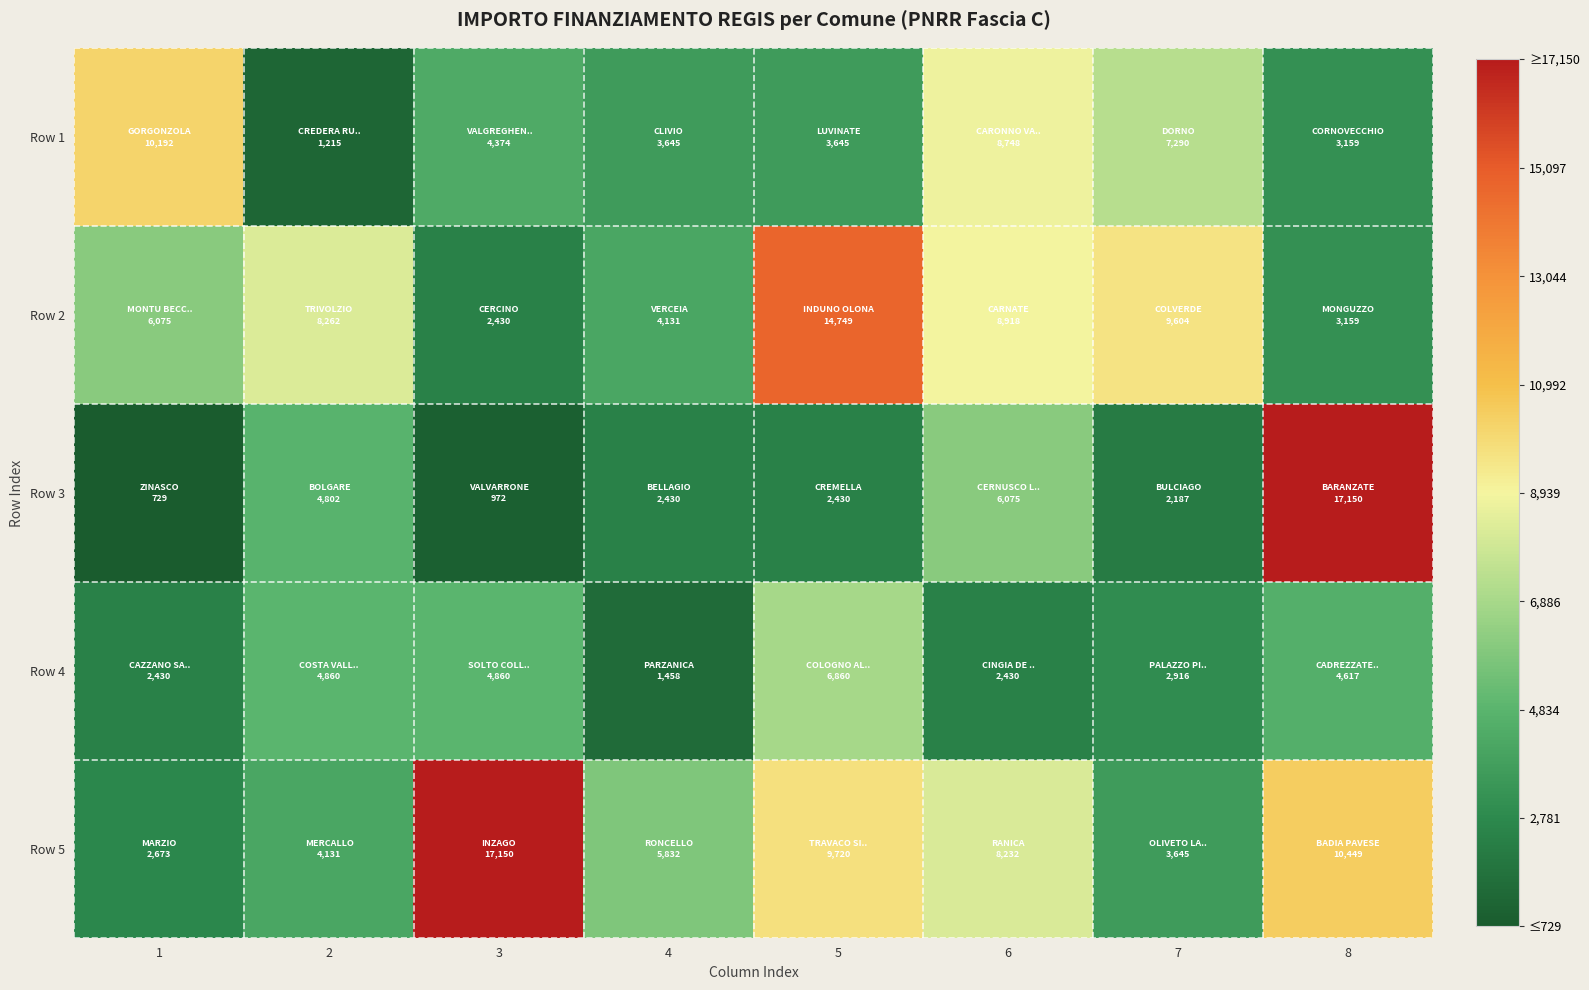

List the series in order of their peak value, highest first.

Row 3, Row 5, Row 2, Row 1, Row 4